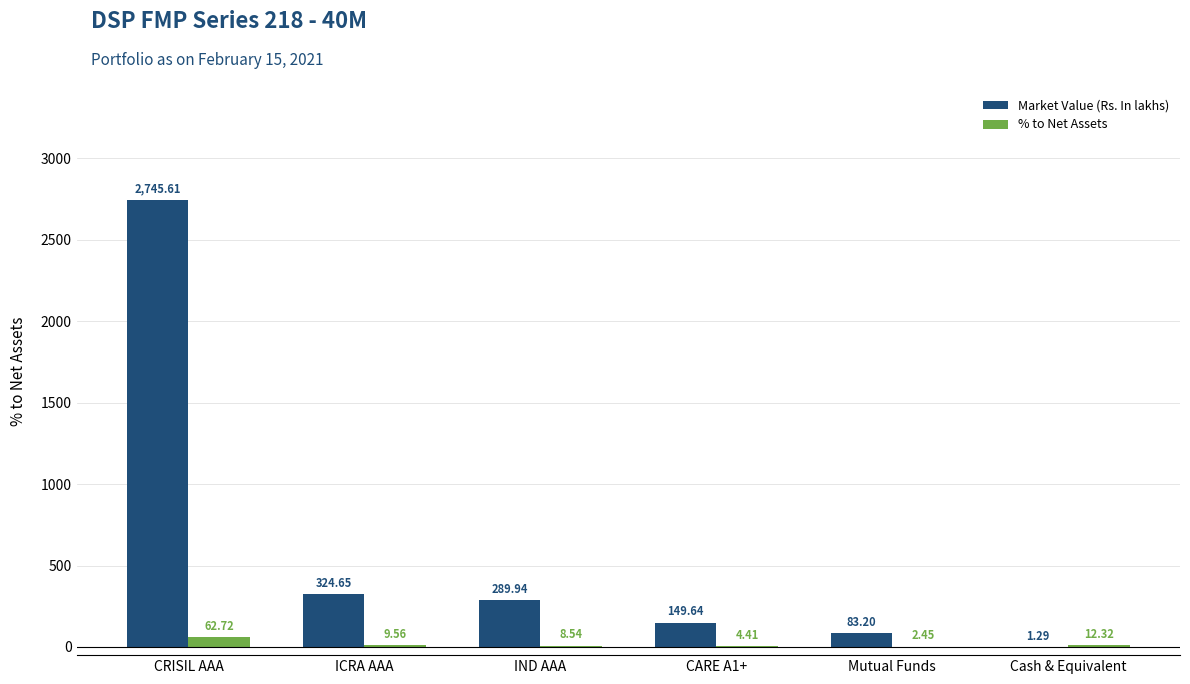

What is the sum of all Market Value (Rs. In lakhs) values?

3594.3